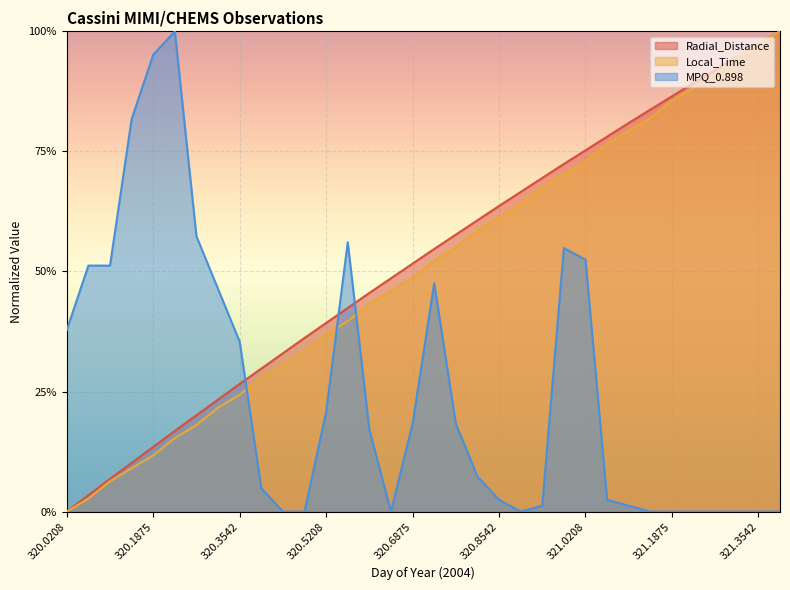

Which series has the largest range (max minus min)?

Radial_Distance